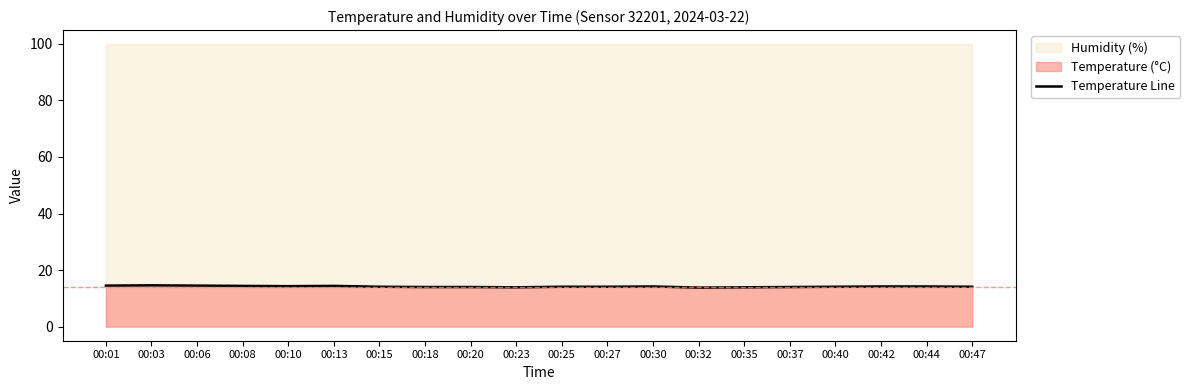

At which category does the data reach its first local peak?

00:03